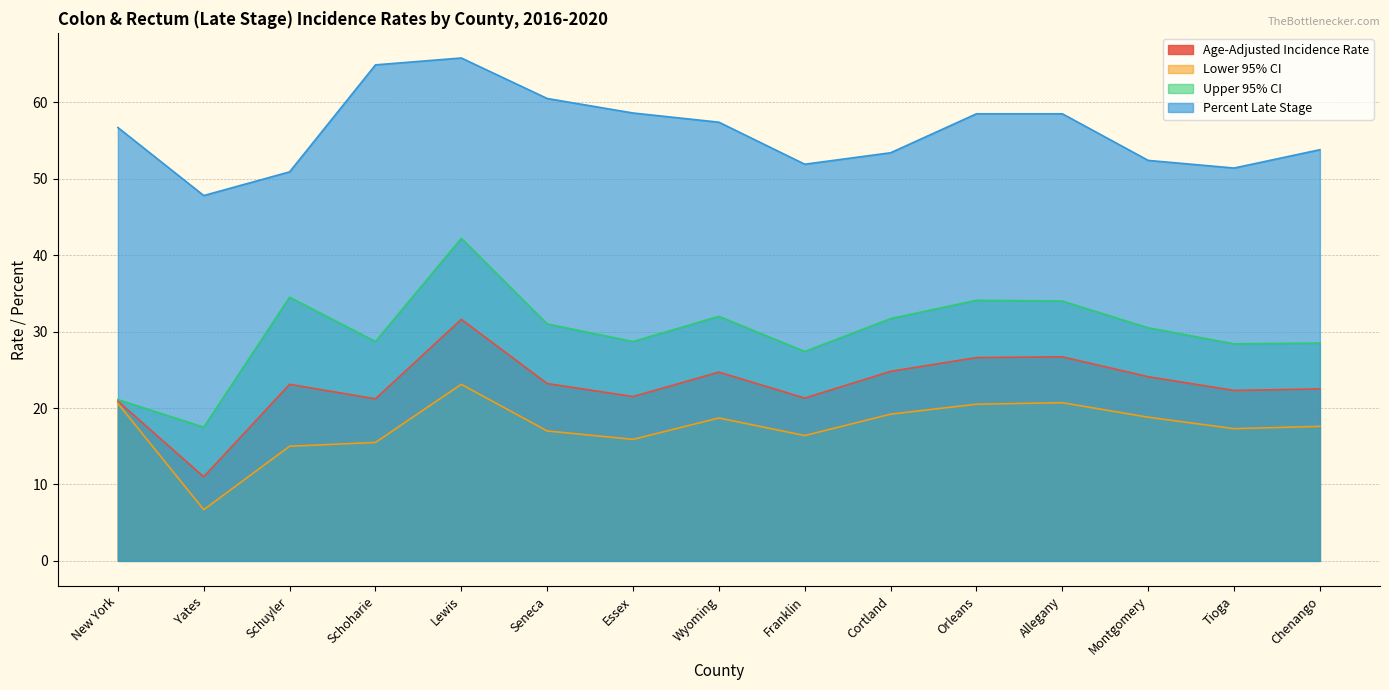

True or false: Percent Late Stage and Upper 95% CI cross at least once.

False